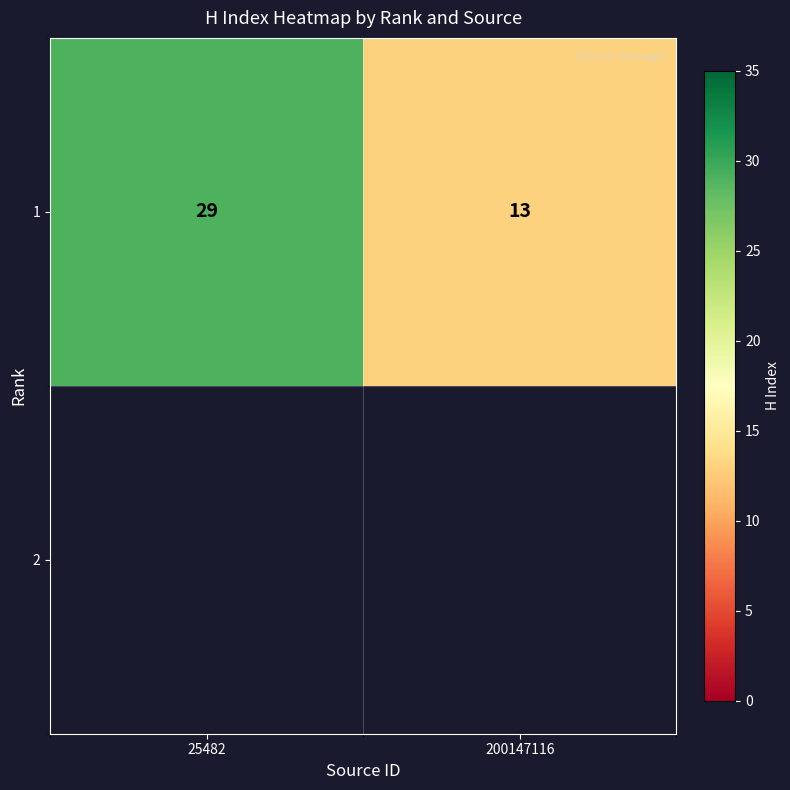

What is the minimum value shown in the chart?

13